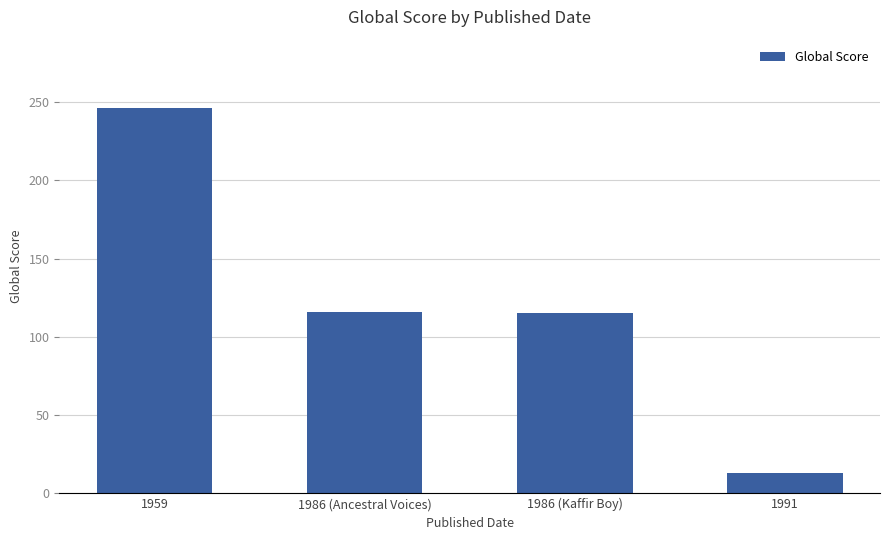

What is the minimum value shown in the chart?

13